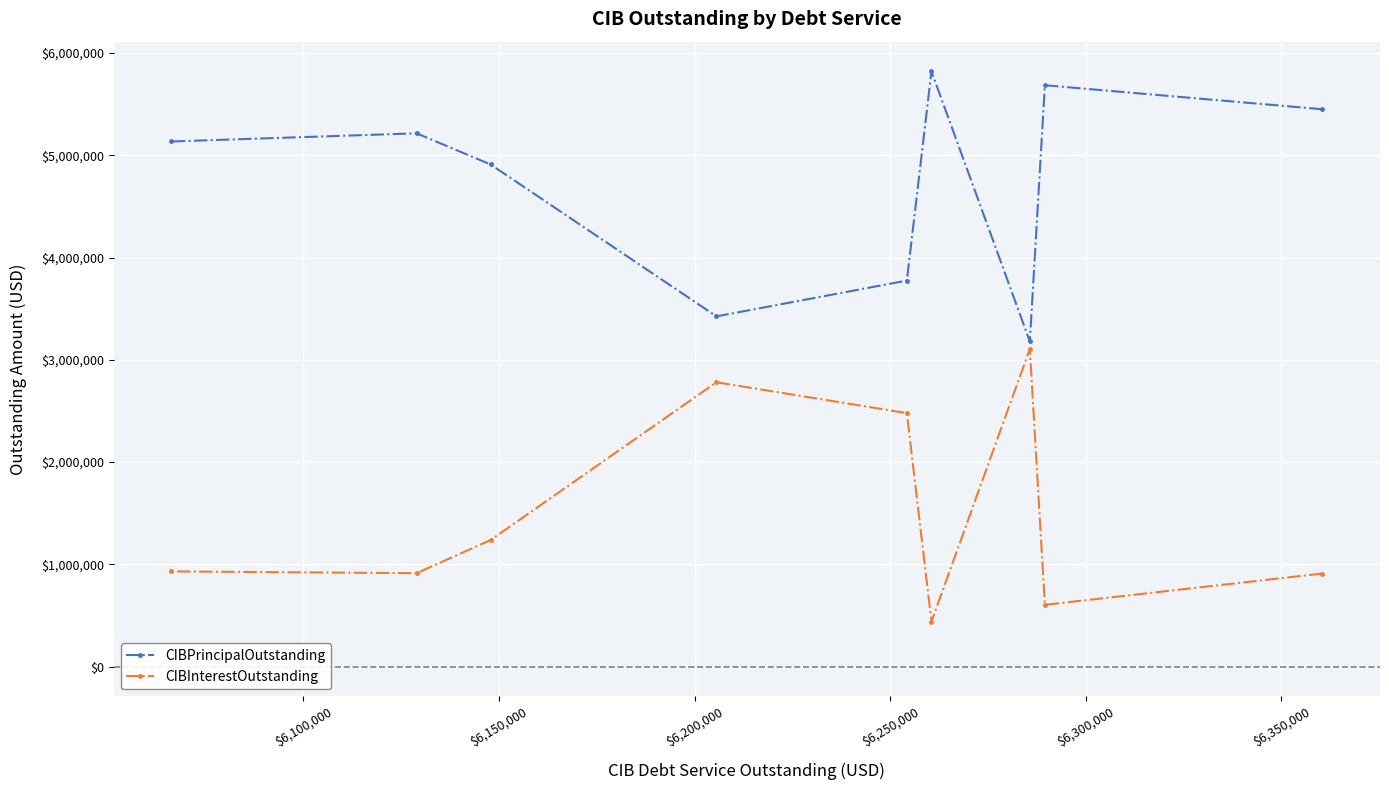

Which series has the largest total across all categories?

CIBPrincipalOutstanding